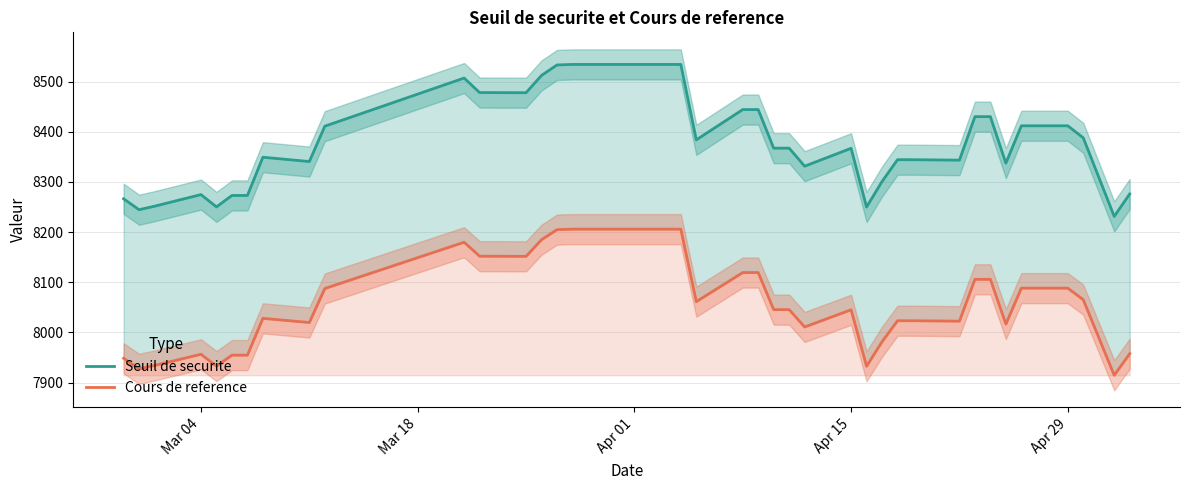

What is the lowest value of the Cours de reference series?

7914.6